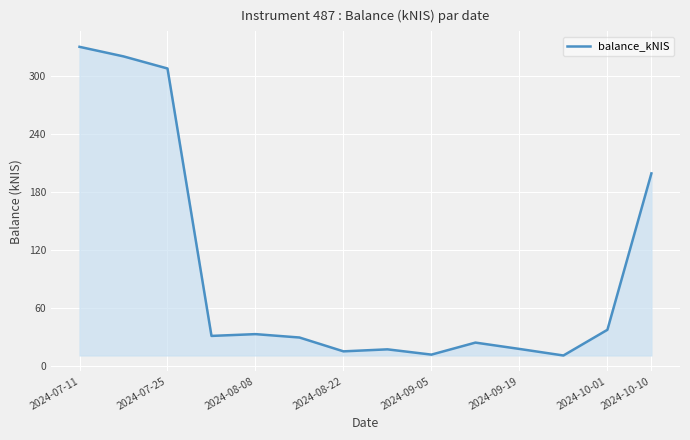

What is the smallest value displayed?

10.8